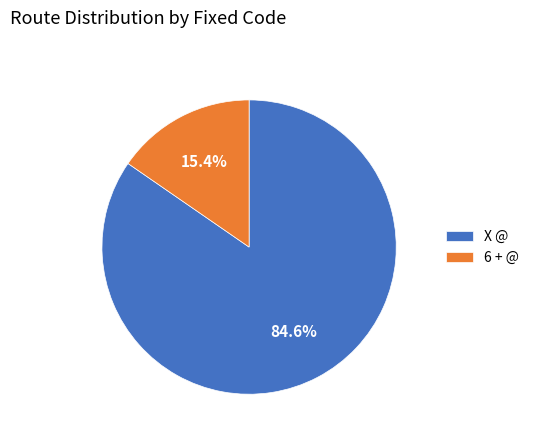

To the nearest percent, what percentage of the pie is 6 + @?

15%